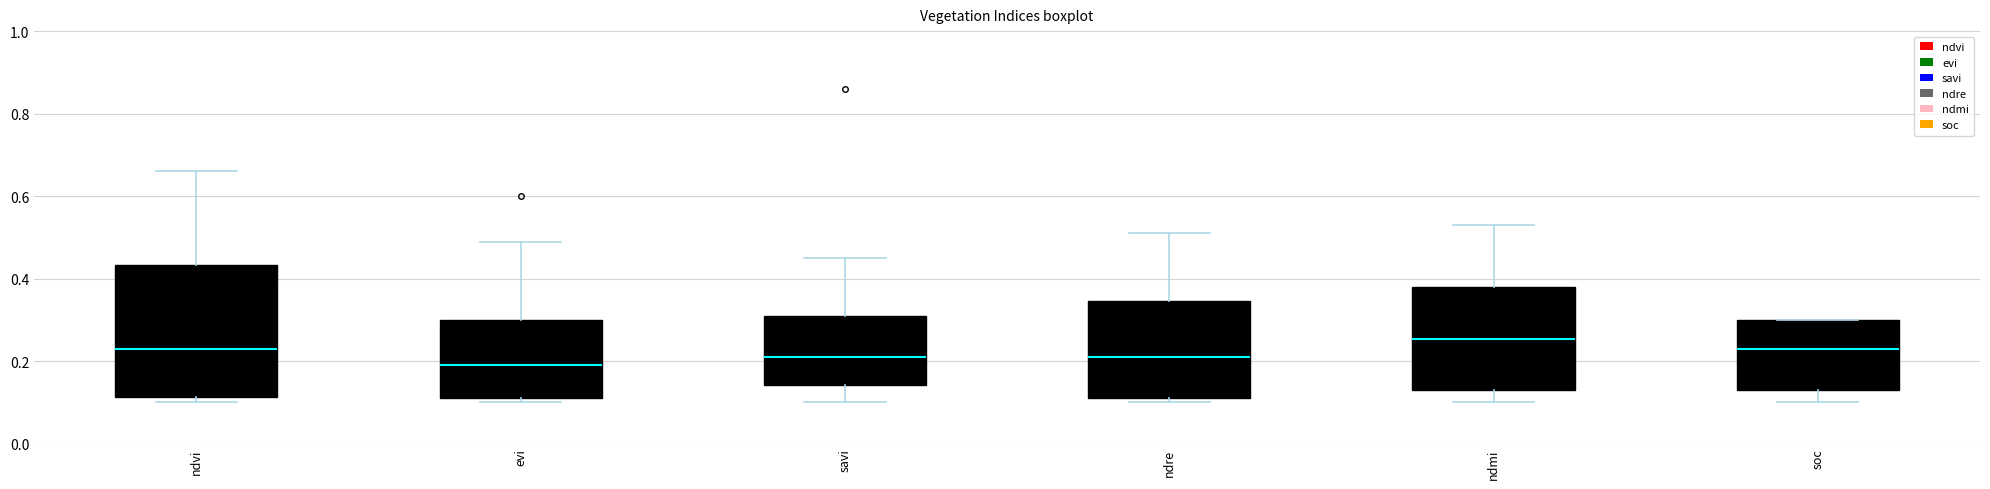

Comparing the boxes themselves (not the whiskers), which one is the tallest?

ndvi